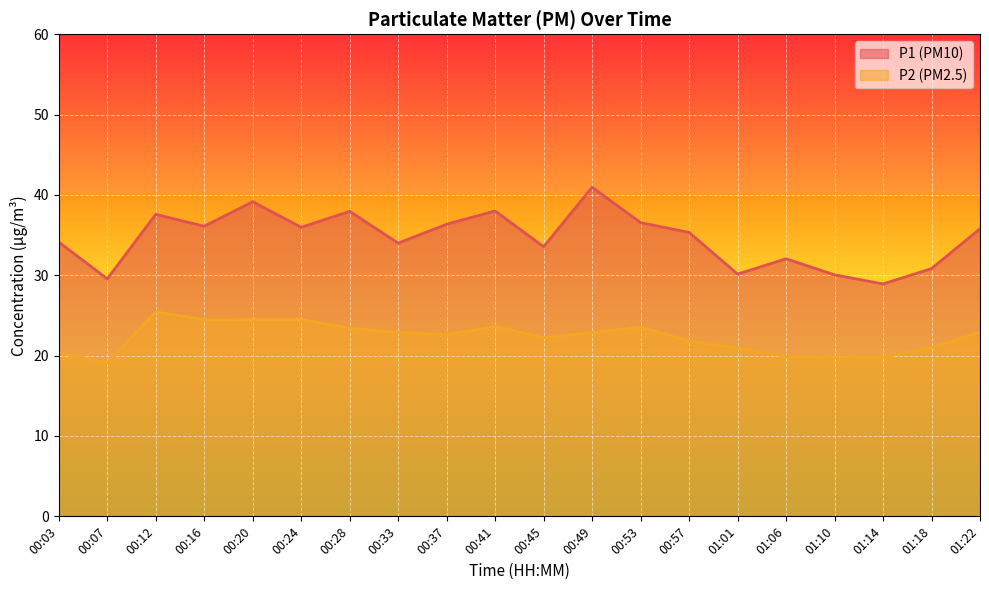

What is the sum of all P2 values?

445.7